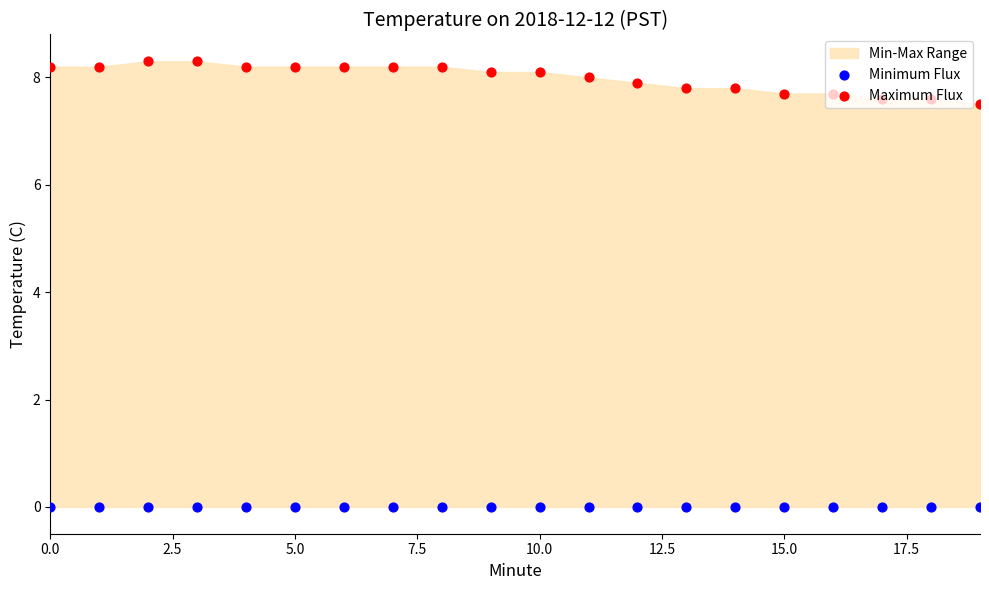

Which series has the widest spread of Y values?

Maximum Flux